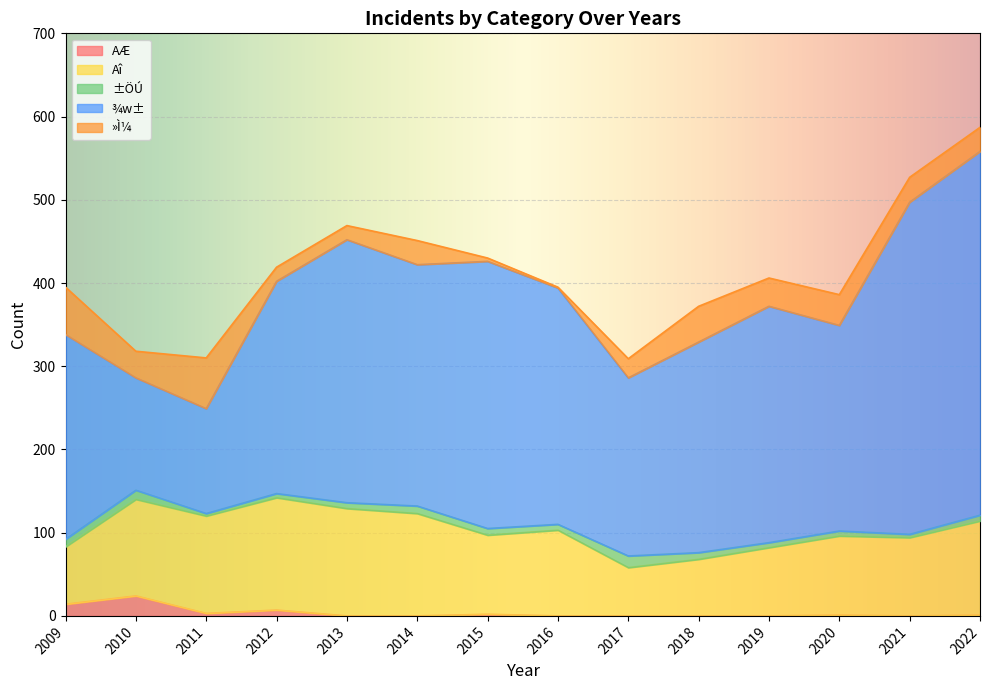

Which category has the highest value across all series?

2022